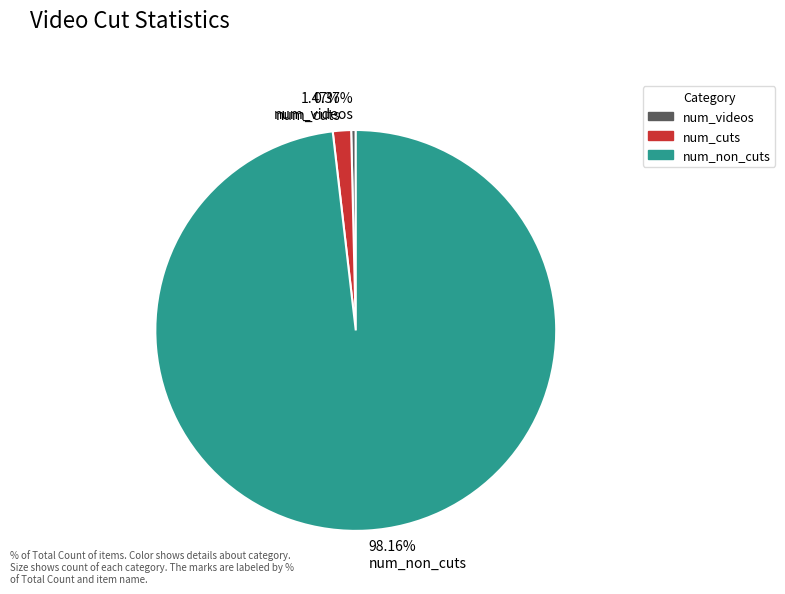

Is it true that num_non_cuts is 98% of the pie?

True